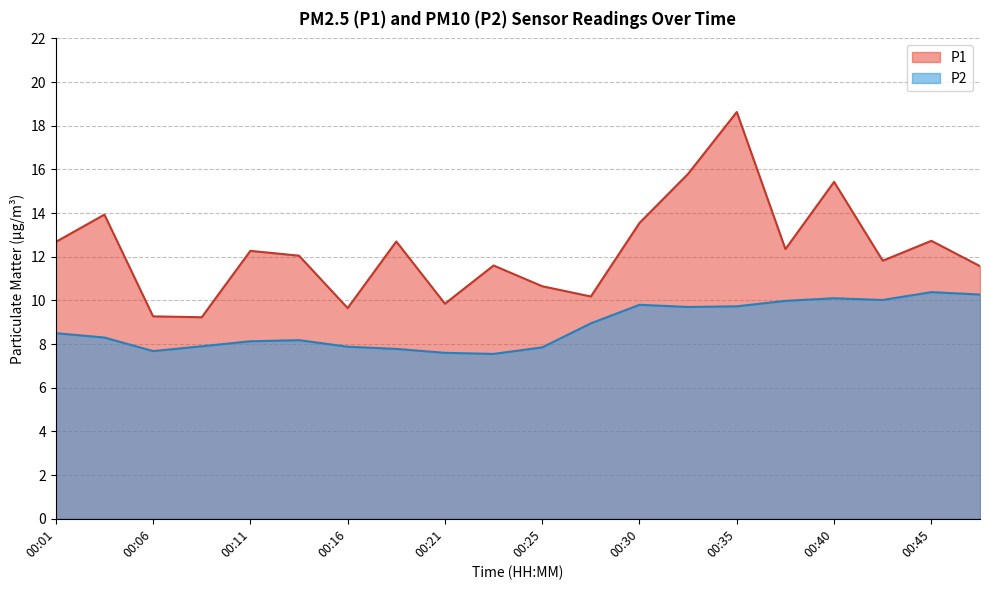

What are all the series names shown in the legend?

P1, P2